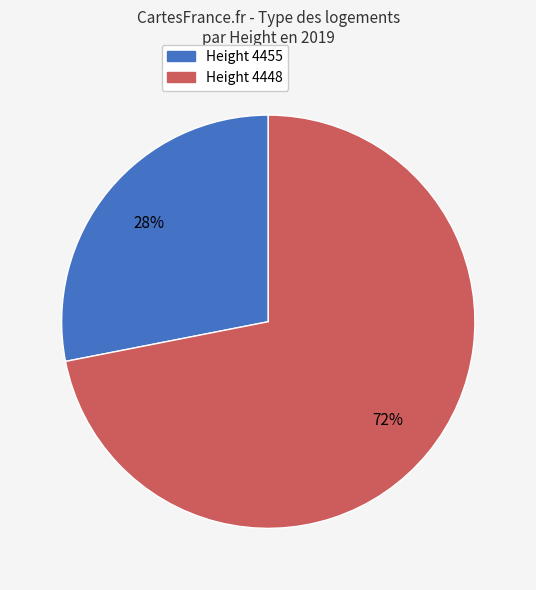

The Height 4448 slice represents 72% of the pie. True or false?

True